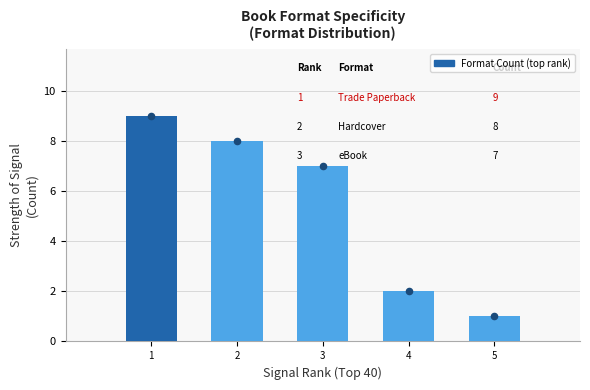

Which has a higher value, 5 or 3?

3